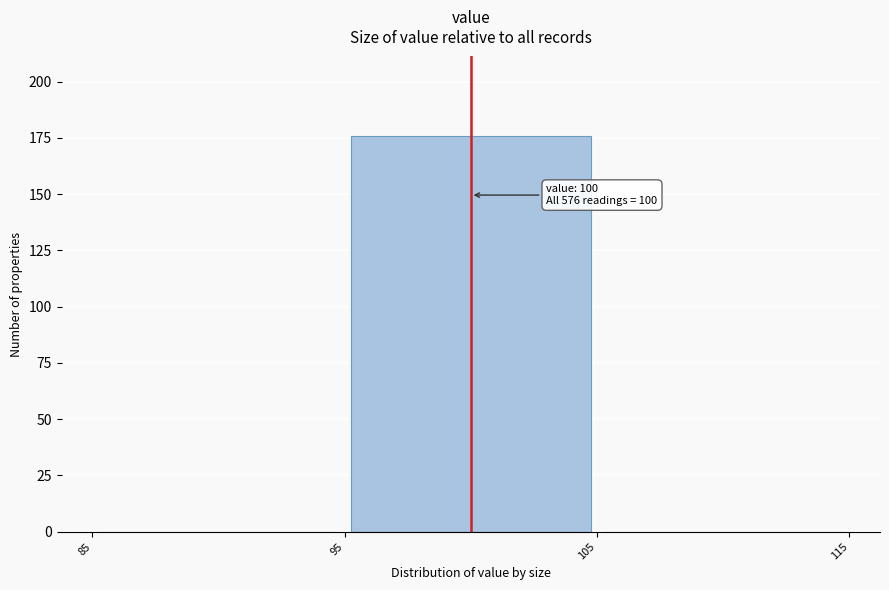

Over which range of the x-axis is the bar tallest?

95 to 105